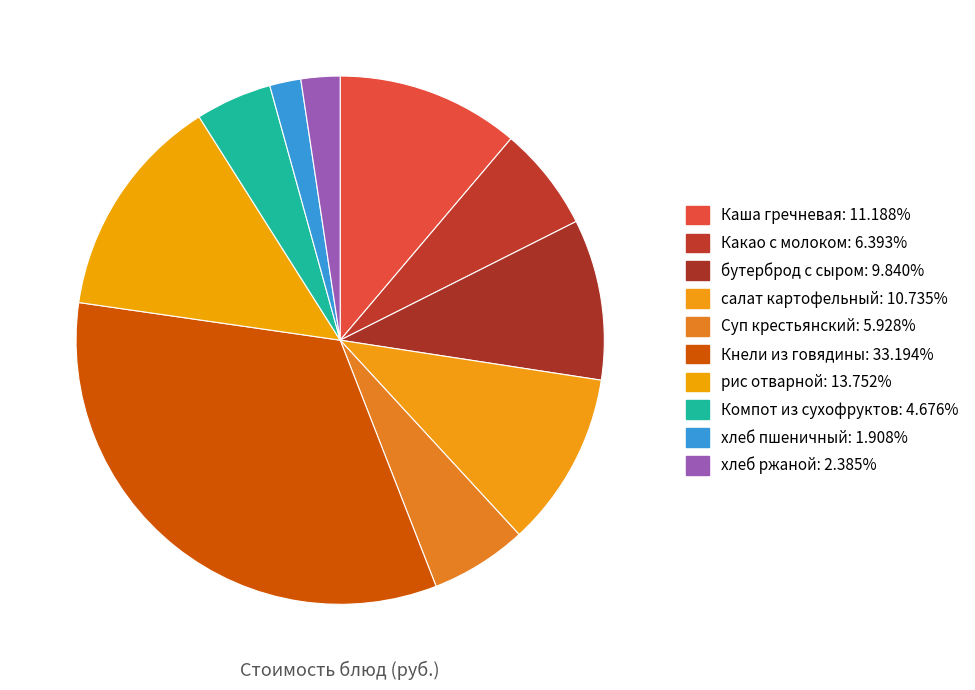

How many segments does this pie chart have?

10